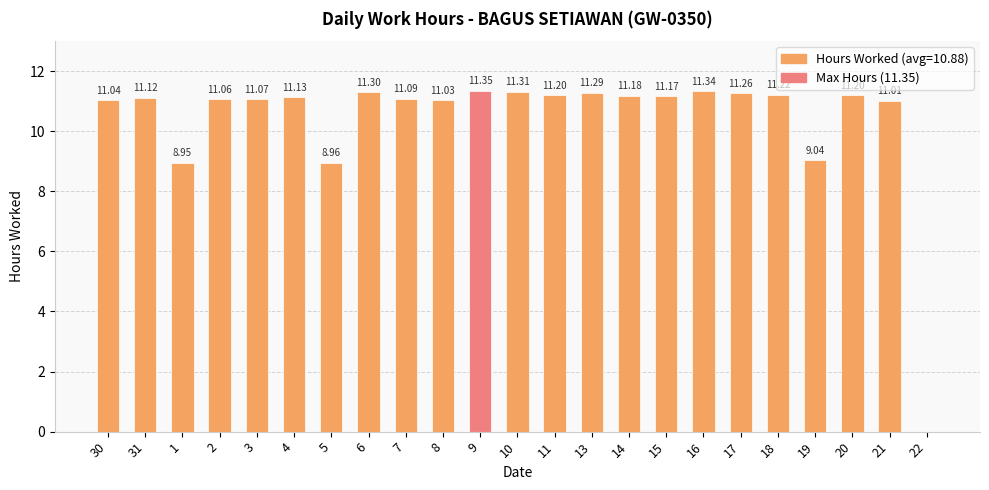

Where is the data nearest to the value 5?

1